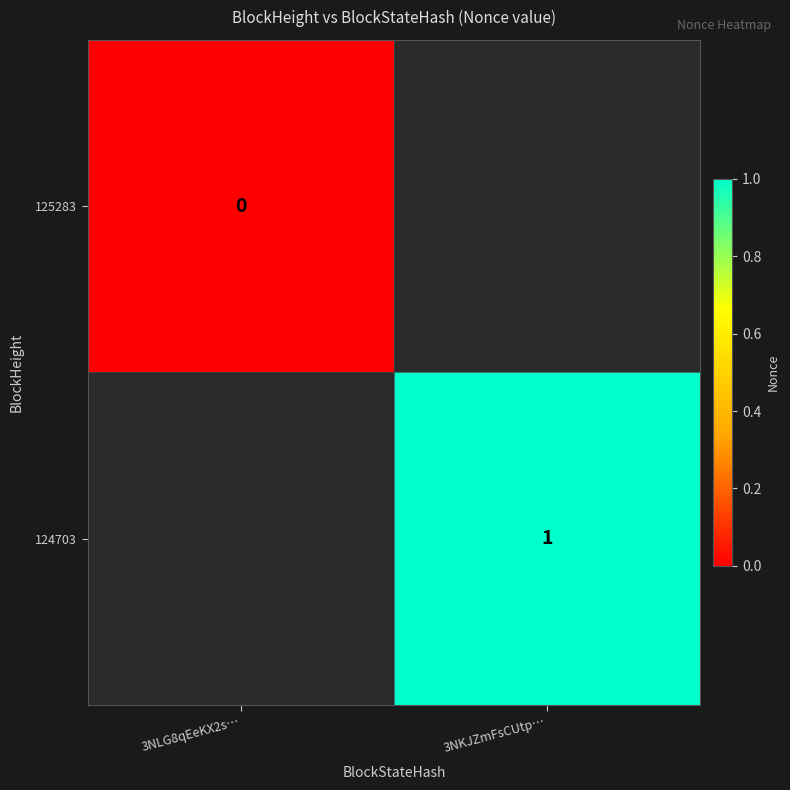

Count the number of categories in the chart.

2